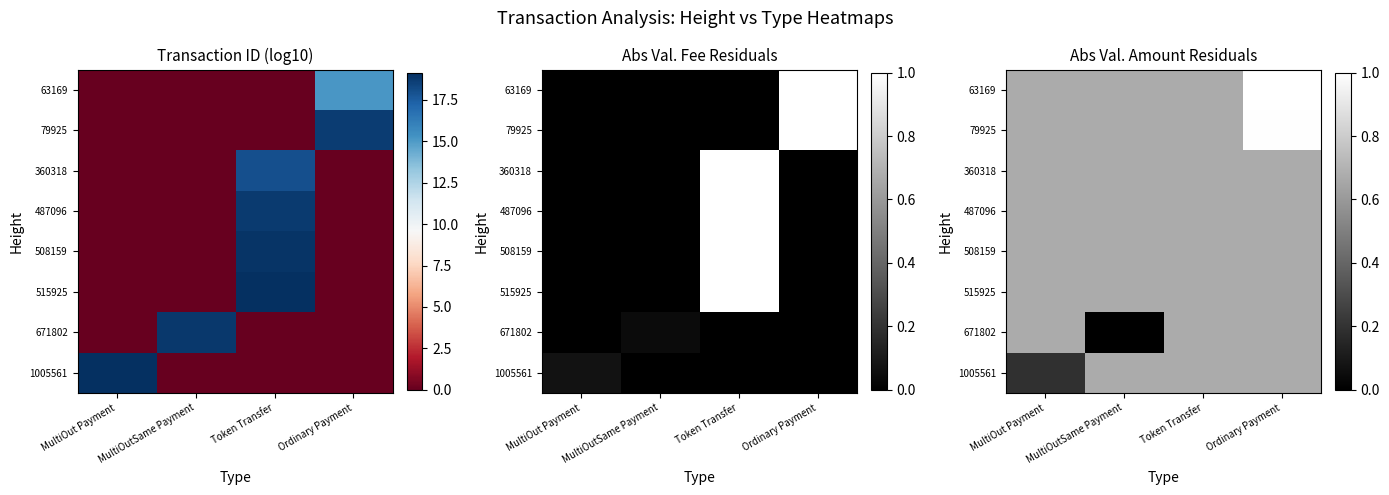

What is the total value across all series at MultiOut Payment?

4.9